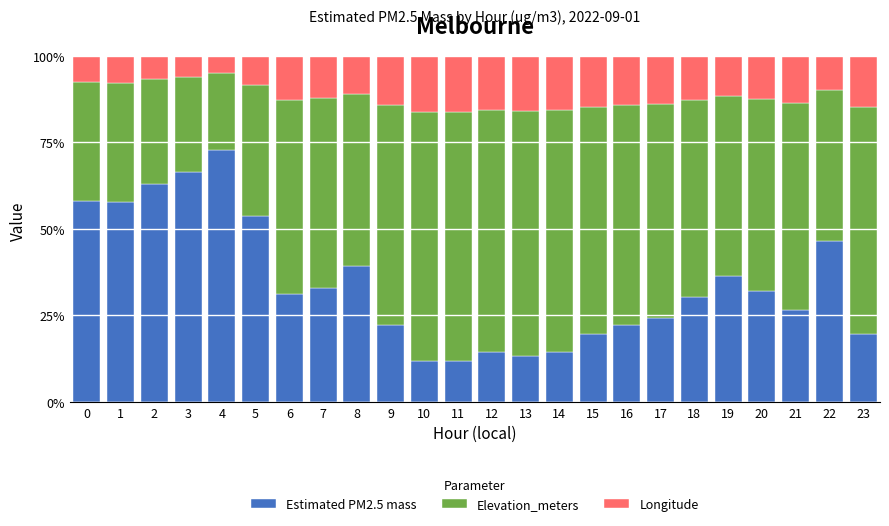

What are all the series names shown in the legend?

Estimated PM2.5 mass, Elevation_meters, Longitude